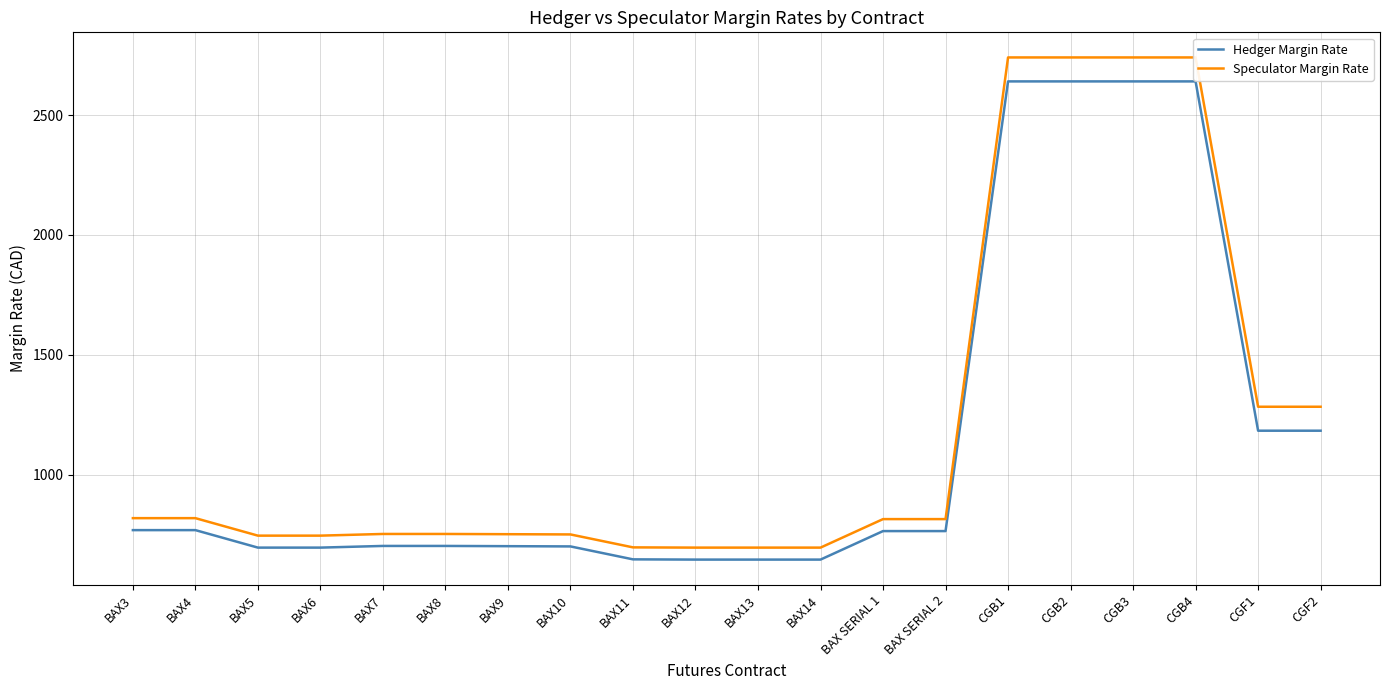

Which series has the largest total across all categories?

Speculator Margin Rate